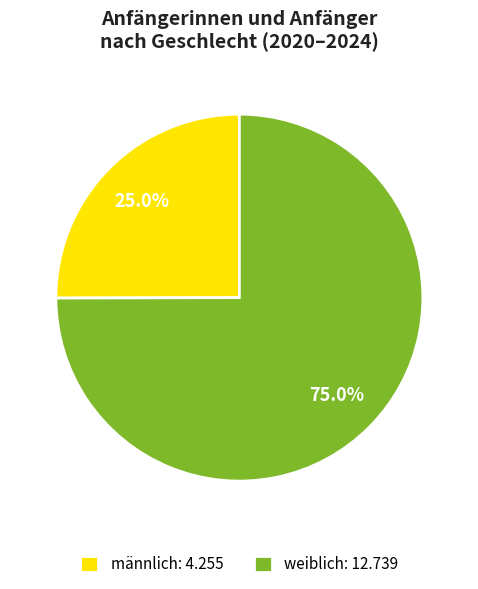

Does any single category account for the majority?

Yes